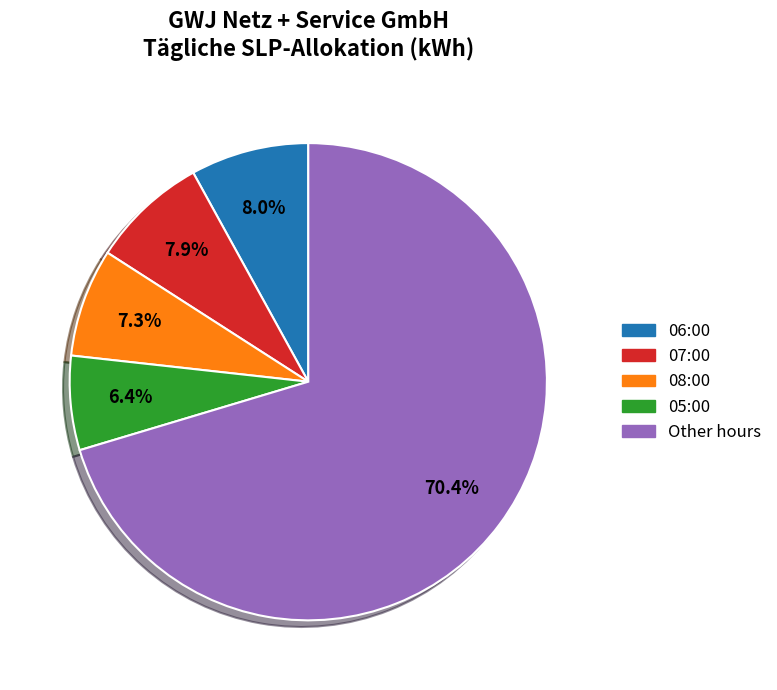

Is there any slice that represents more than half of the pie?

Yes